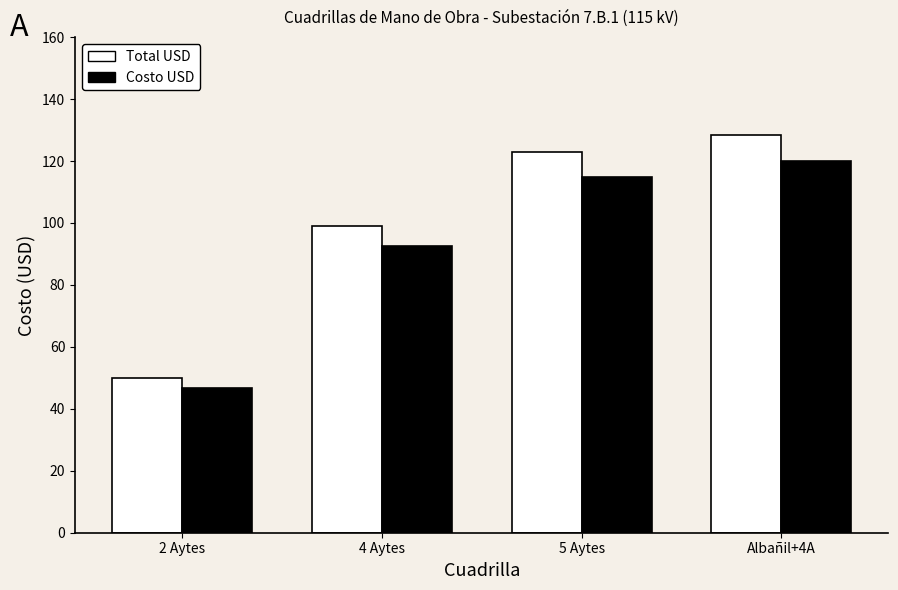

How many values in the Costo USD series exceed 114?

2